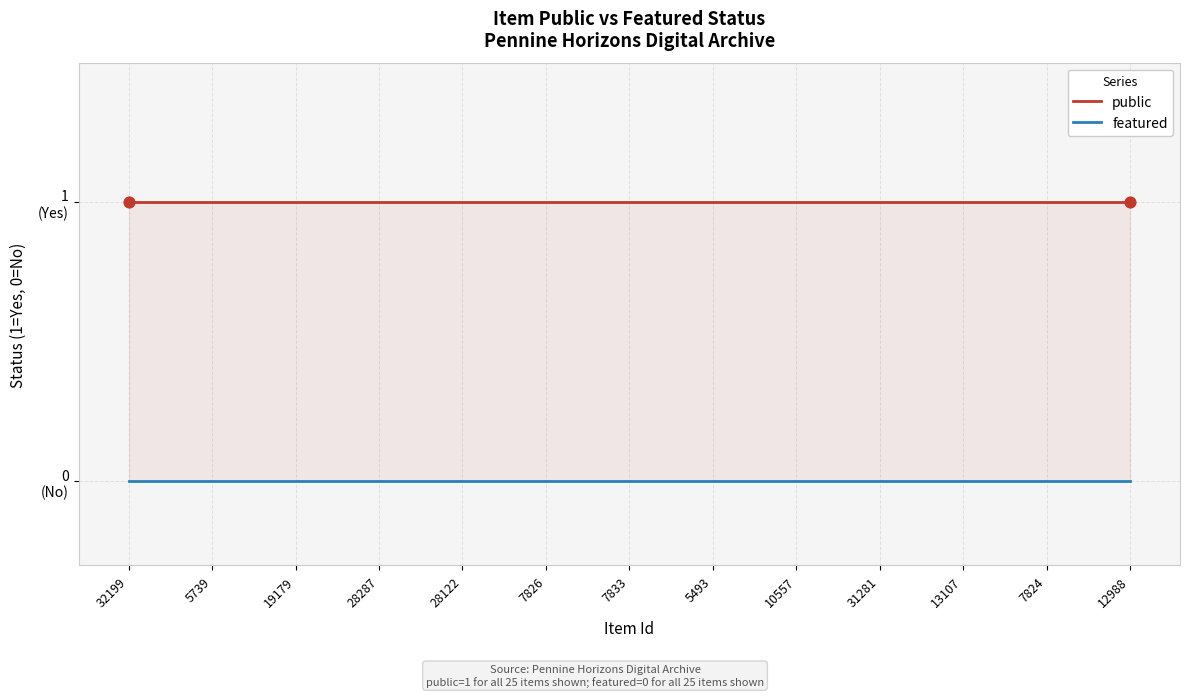

Is the value of featured at 19 greater than the value of public at 31281?

No